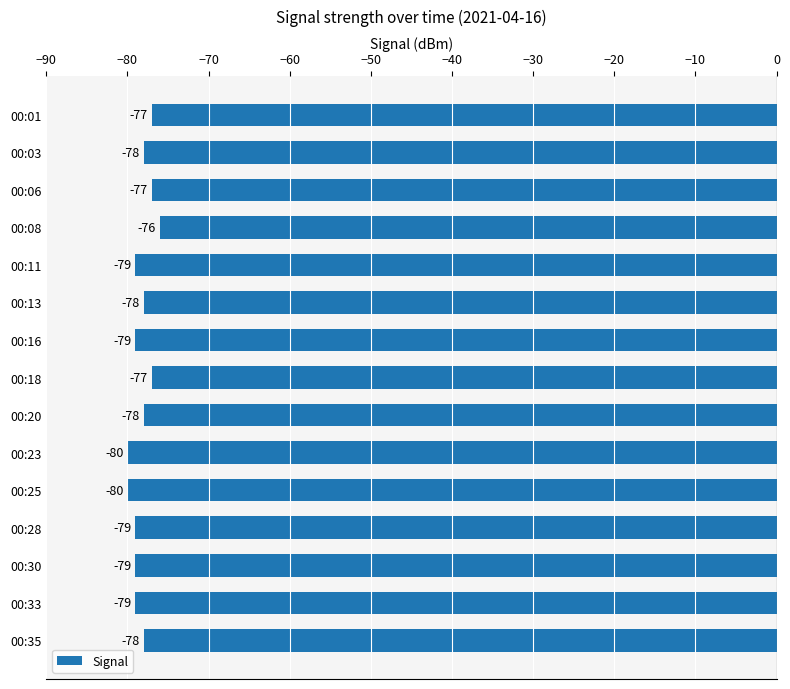

What is the value of the 14th bar from the top?

-79